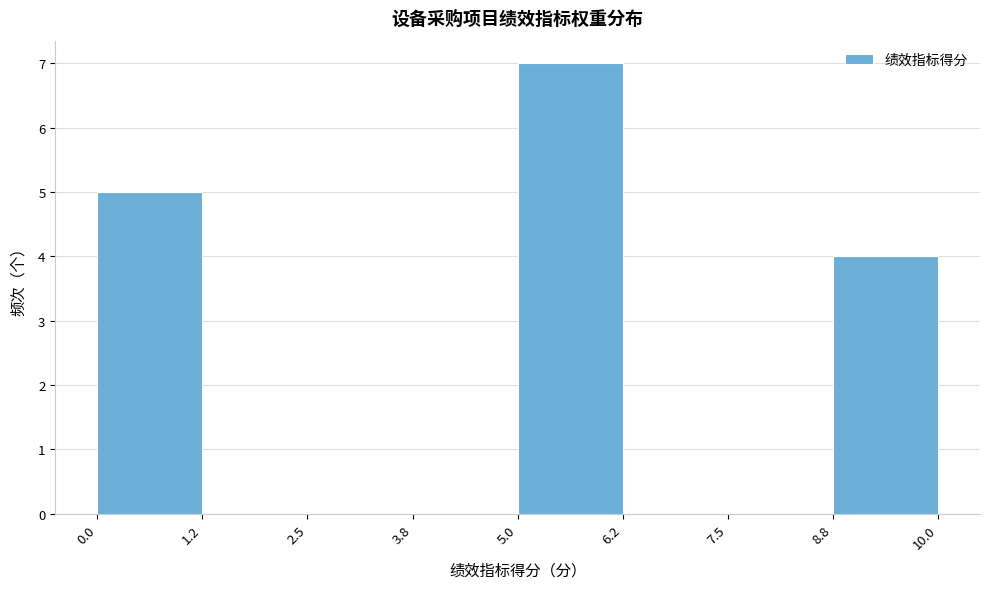

What is the height of the bar covering 5.0 to 6.2 on the x-axis? The values are not printed on the chart, so give them approximately, as read against the axis.

7